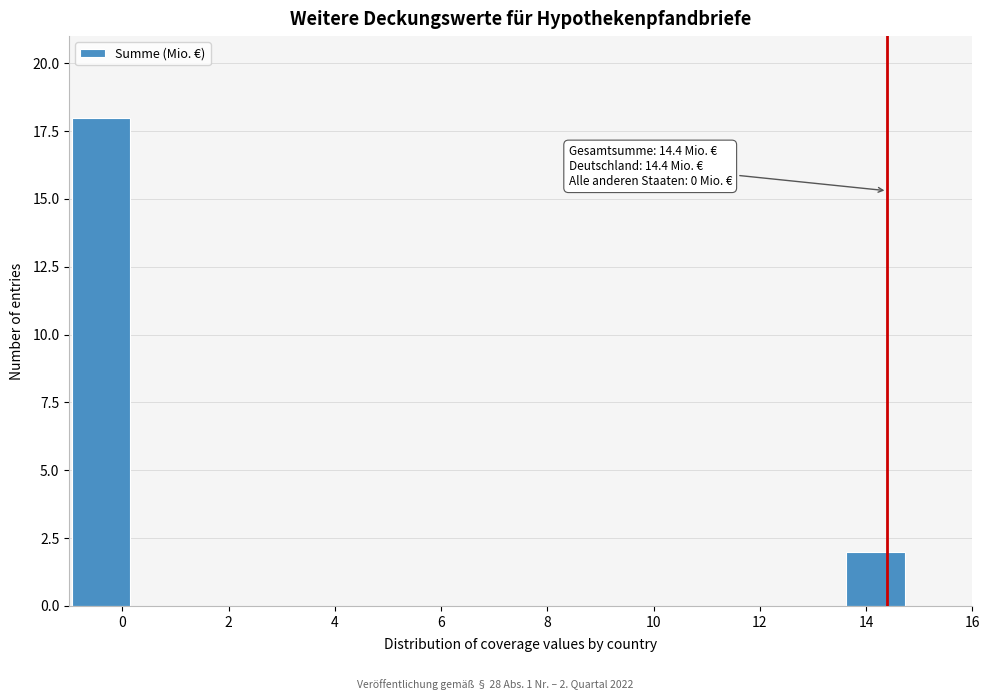

Which range on the x-axis has the tallest bar?

-1.0 to 0.2